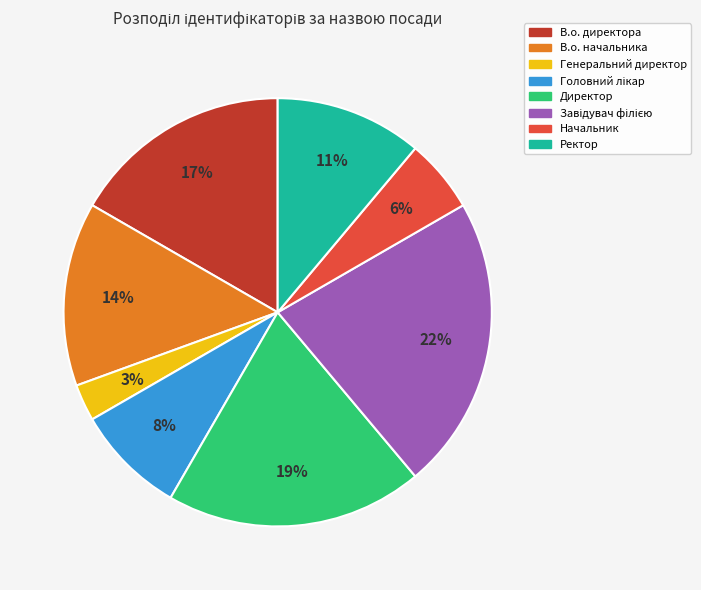

Does any single category account for the majority?

No